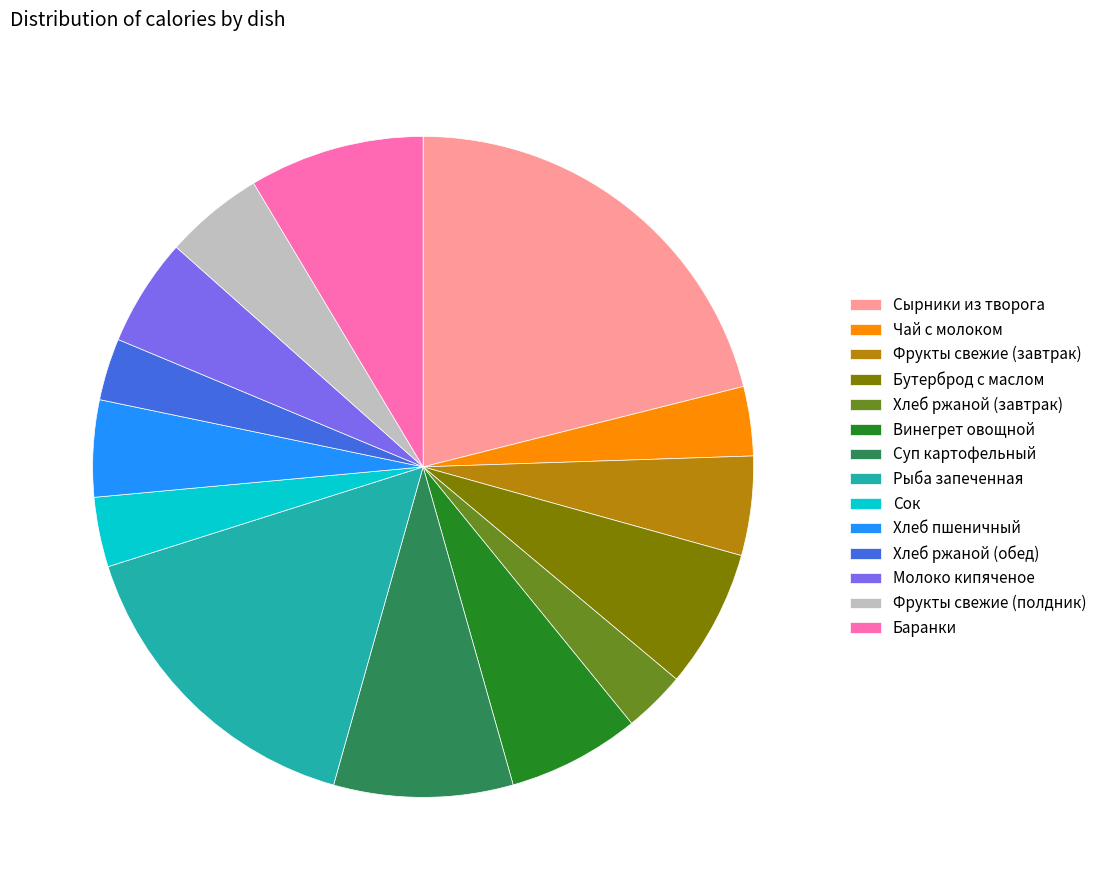

Is there a majority slice in this chart?

No